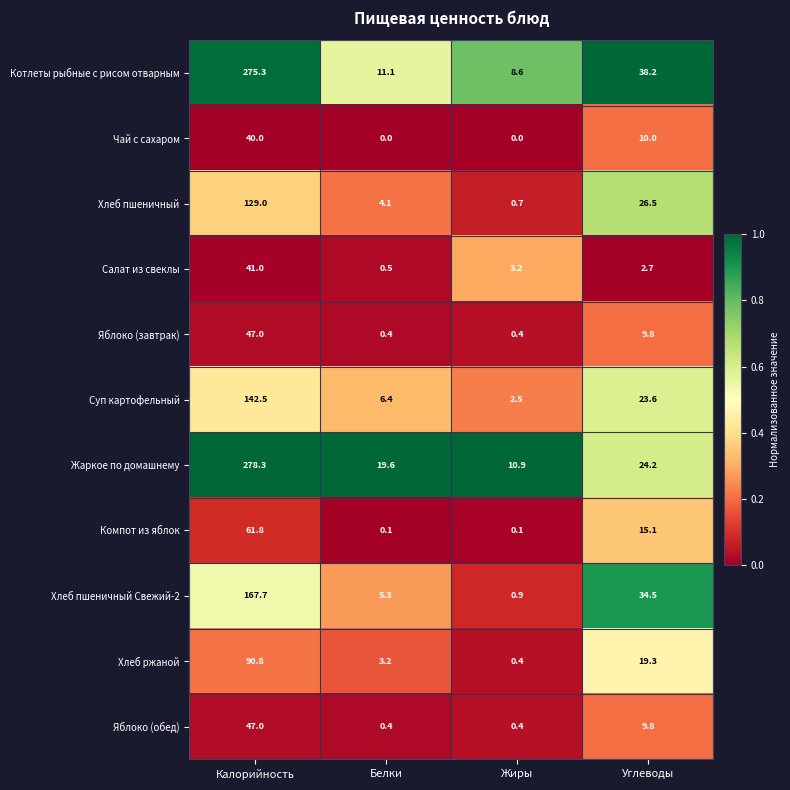

Rank the categories by Суп картофельный value from highest to lowest.

Калорийность, Углеводы, Белки, Жиры